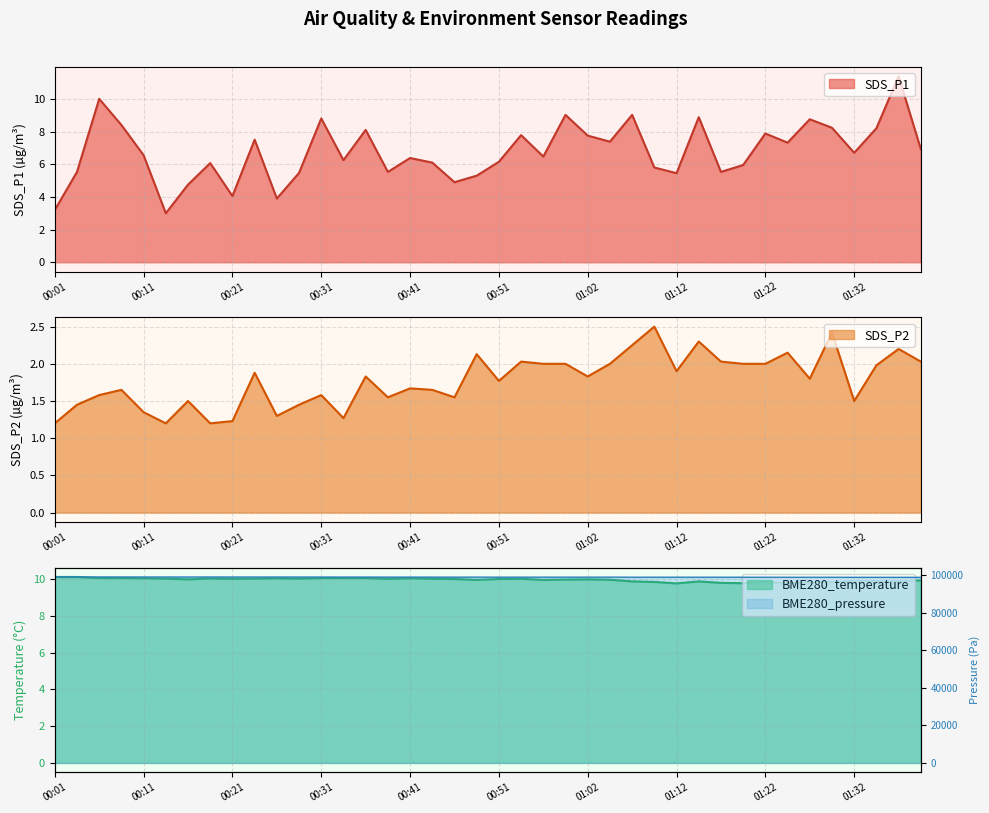

Reading right to left, transcribe all the data shown in this chart.

BME280_pressure: 01:40=98983.8	01:37=98999.9	01:35=98999.9	01:32=99004.1	01:30=99022.3	01:27=99023.3	01:25=99031.6	01:22=99034.4	01:20=99045.7	01:17=99046.3	01:14=99049.7	01:12=99052.7	01:09=99055.3	01:07=99054.2	01:04=99084.5	01:02=99079.9	00:59=99073.1	00:57=99072.4	00:54=99078.8	00:51=99080.6	00:49=99086.3	00:46=99087.6	00:44=99097.1	00:41=99096.8	00:39=99105.0	00:36=99114.1	00:34=99116.7	00:31=99127.2	00:29=99135.3	00:26=99141.2	00:24=99141.4	00:21=99146.8	00:18=99161.4	00:16=99150.6	00:13=99153.7	00:11=99154.3	00:08=99166.4	00:06=99171.7	00:03=99176.2	00:01=99182.3
SDS_P1: 01:40=6.9	01:37=11.4	01:35=8.2	01:32=6.7	01:30=8.2	01:27=8.8	01:25=7.3	01:22=7.9	01:20=6.0	01:17=5.5	01:14=8.9	01:12=5.5	01:09=5.8	01:07=9.0	01:04=7.4	01:02=7.8	00:59=9.0	00:57=6.5	00:54=7.8	00:51=6.2	00:49=5.3	00:46=4.9	00:44=6.1	00:41=6.4	00:39=5.5	00:36=8.1	00:34=6.2	00:31=8.8	00:29=5.5	00:26=3.9	00:24=7.5	00:21=4.0	00:18=6.1	00:16=4.8	00:13=3.0	00:11=6.5	00:08=8.4	00:06=10.0	00:03=5.5	00:01=3.2
SDS_P2: 01:40=2.0	01:37=2.2	01:35=2.0	01:32=1.5	01:30=2.4	01:27=1.8	01:25=2.1	01:22=2.0	01:20=2.0	01:17=2.0	01:14=2.3	01:12=1.9	01:09=2.5	01:07=2.2	01:04=2.0	01:02=1.8	00:59=2.0	00:57=2.0	00:54=2.0	00:51=1.8	00:49=2.1	00:46=1.6	00:44=1.6	00:41=1.7	00:39=1.6	00:36=1.8	00:34=1.3	00:31=1.6	00:29=1.4	00:26=1.3	00:24=1.9	00:21=1.2	00:18=1.2	00:16=1.5	00:13=1.2	00:11=1.4	00:08=1.6	00:06=1.6	00:03=1.4	00:01=1.2
BME280_temperature: 01:40=9.9	01:37=9.9	01:35=9.9	01:32=9.9	01:30=9.8	01:27=9.8	01:25=9.8	01:22=9.8	01:20=9.8	01:17=9.8	01:14=9.9	01:12=9.8	01:09=9.8	01:07=9.9	01:04=10.0	01:02=10.0	00:59=10.0	00:57=10.0	00:54=10.0	00:51=10.0	00:49=10.0	00:46=10.0	00:44=10.0	00:41=10.1	00:39=10.0	00:36=10.1	00:34=10.1	00:31=10.1	00:29=10.0	00:26=10.1	00:24=10.0	00:21=10.0	00:18=10.0	00:16=10.0	00:13=10.0	00:11=10.1	00:08=10.1	00:06=10.1	00:03=10.1	00:01=10.1